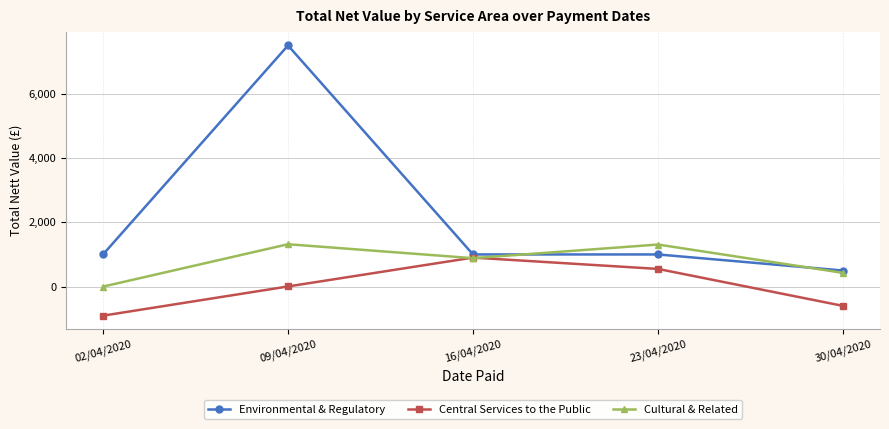

List the series in order of their peak value, lowest first.

Central Services to the Public, Cultural & Related, Environmental & Regulatory